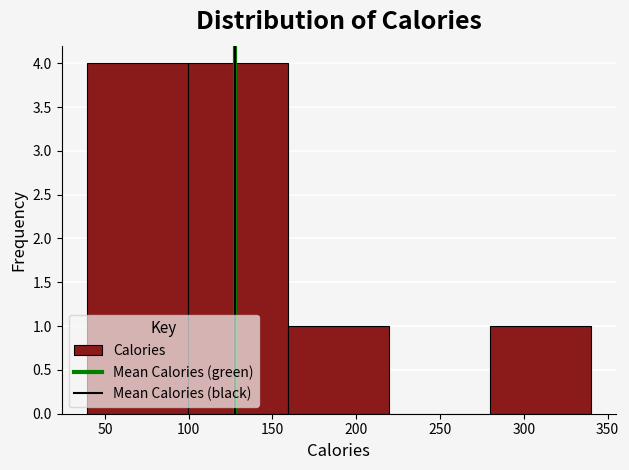

Reading left to right, list every bar in this chart as the range it spans on the x-axis followed by its height. Neither the bar edges nor the heights are printed on the chart, so give them approximately, as read against the axes.

40 to 100: 4
100 to 160: 4
160 to 220: 1
220 to 280: 0
280 to 340: 1